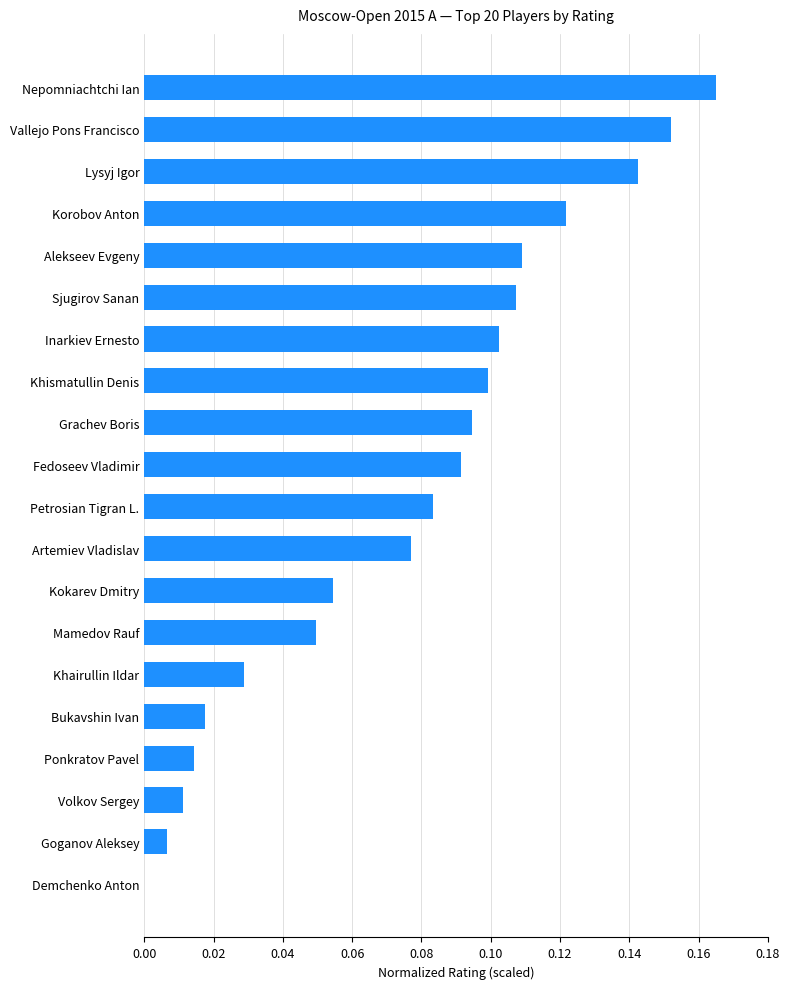

What is the change in value from Volkov Sergey to Inarkiev Ernesto?

+0.1